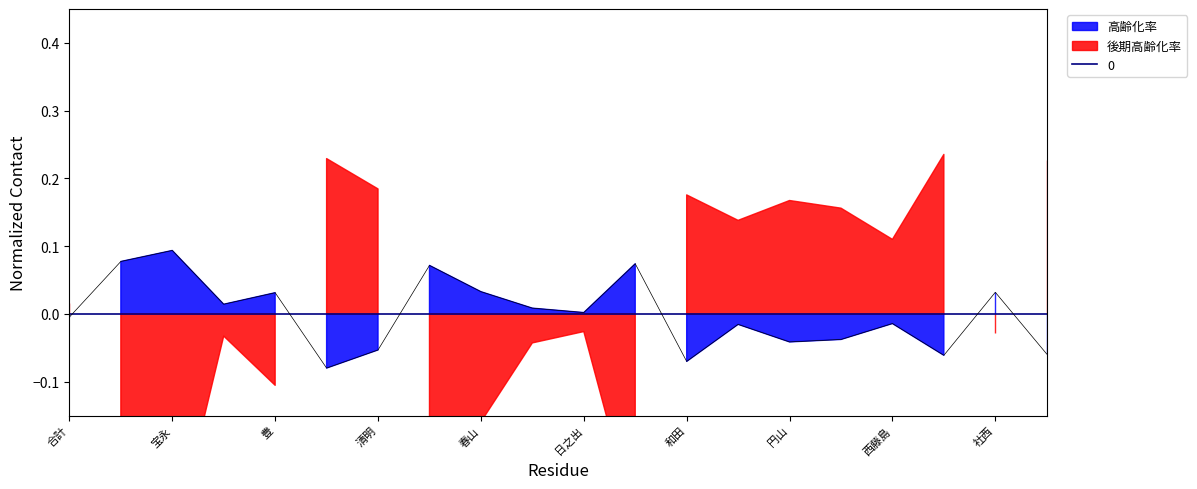

The chart shows a value of -0.1 at 円山. True or false?

False